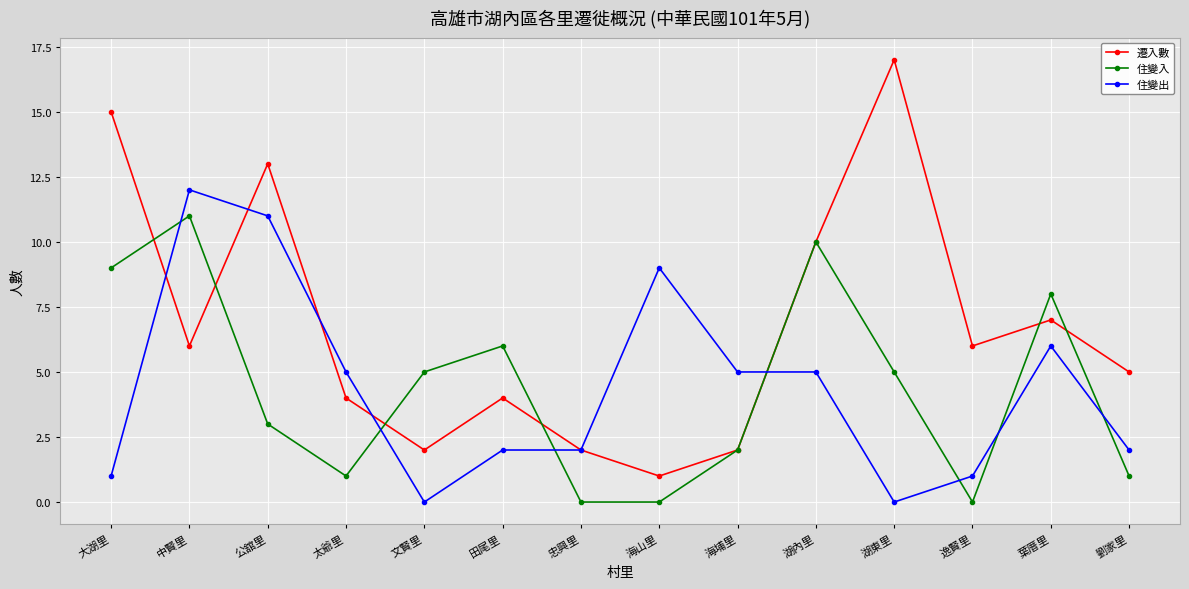

How many data points does each series have?

14